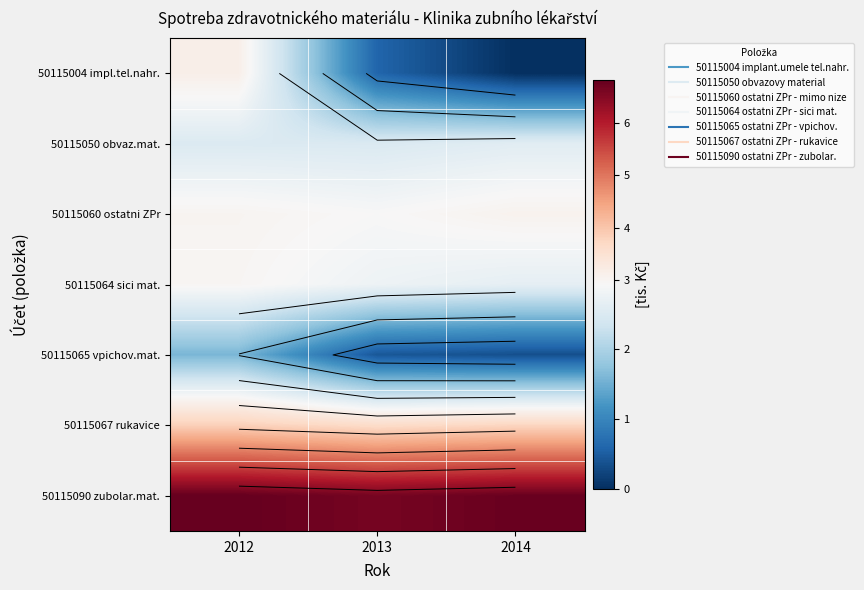

Is the value of 50115050 obvaz.mat. at 2014 greater than the value of 50115004 impl.tel.nahr. at 2012?

No